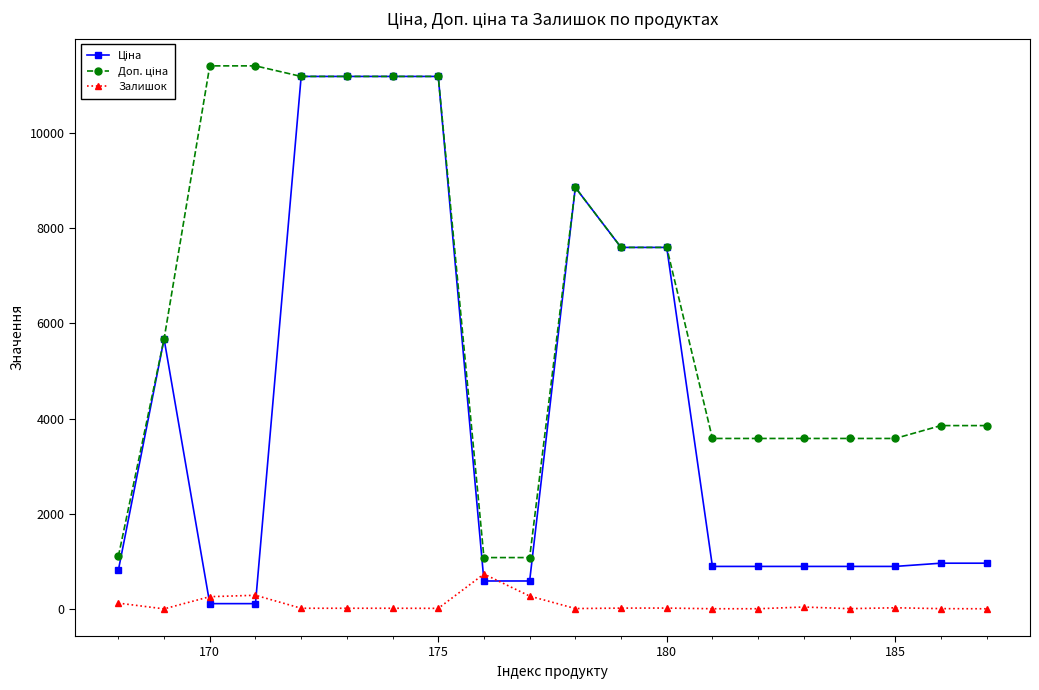

What is the maximum value shown in the chart?

11410.0